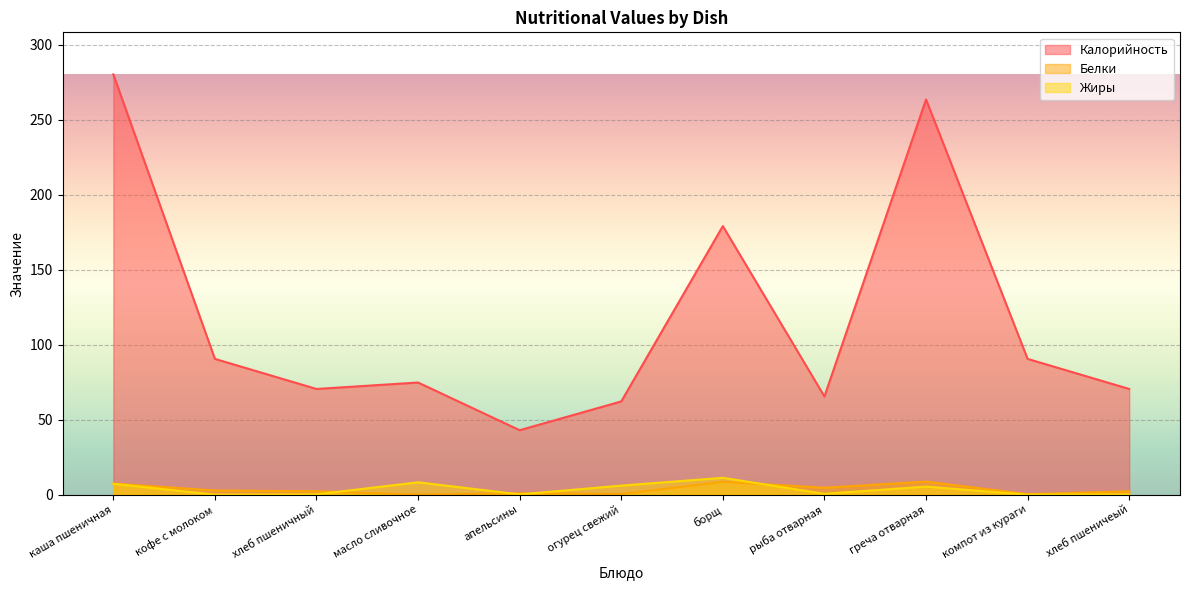

True or false: Белки and Жиры intersect in this chart.

True